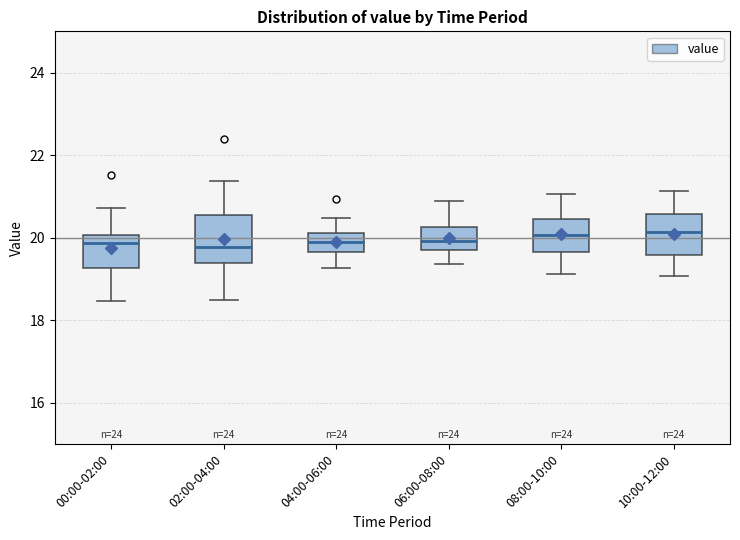

Where does the upper whisker of the box for 04:00-06:00 end on the y-axis? The values are not printed on the chart, so give them approximately, as read against the axis.

20.4